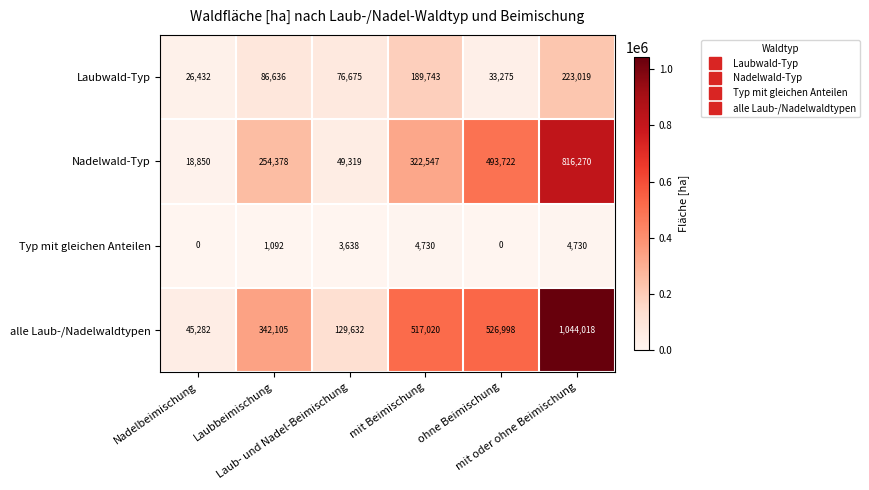

What is the greatest value displayed?

1044018